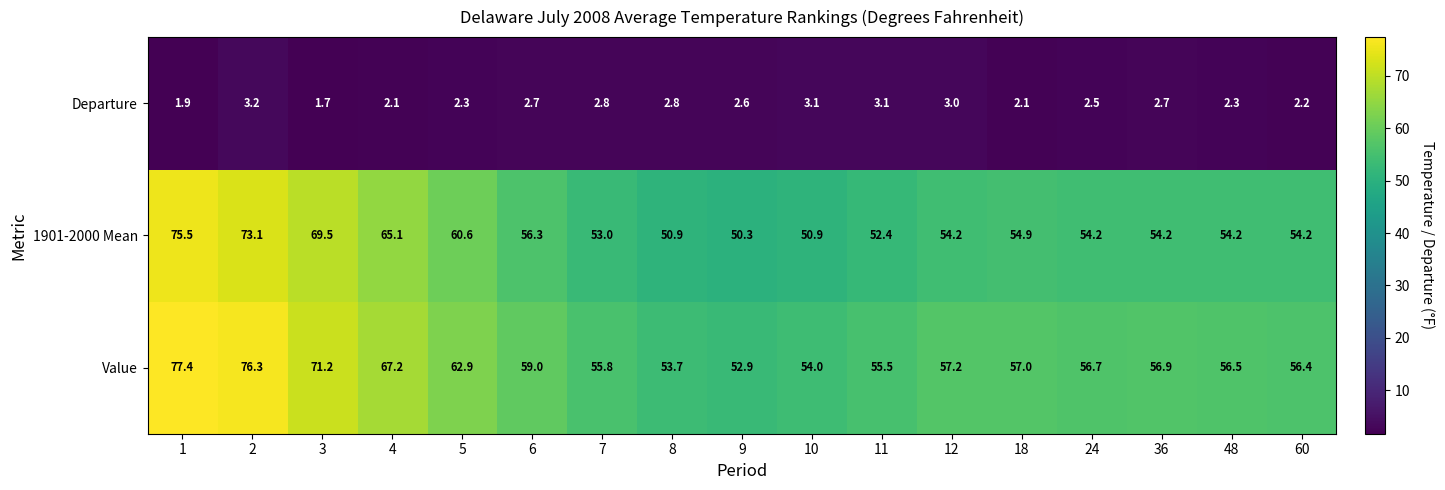

What is the highest value of the 1901-2000 Mean series?

75.5